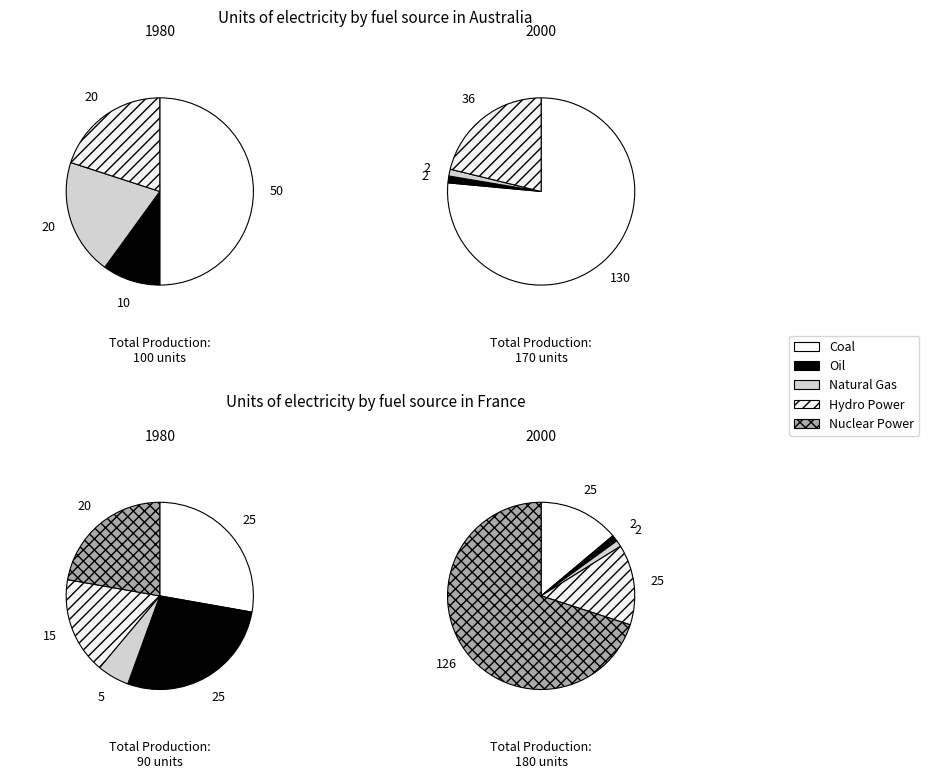

True or false: 3 accounts for 17% of the total.

False